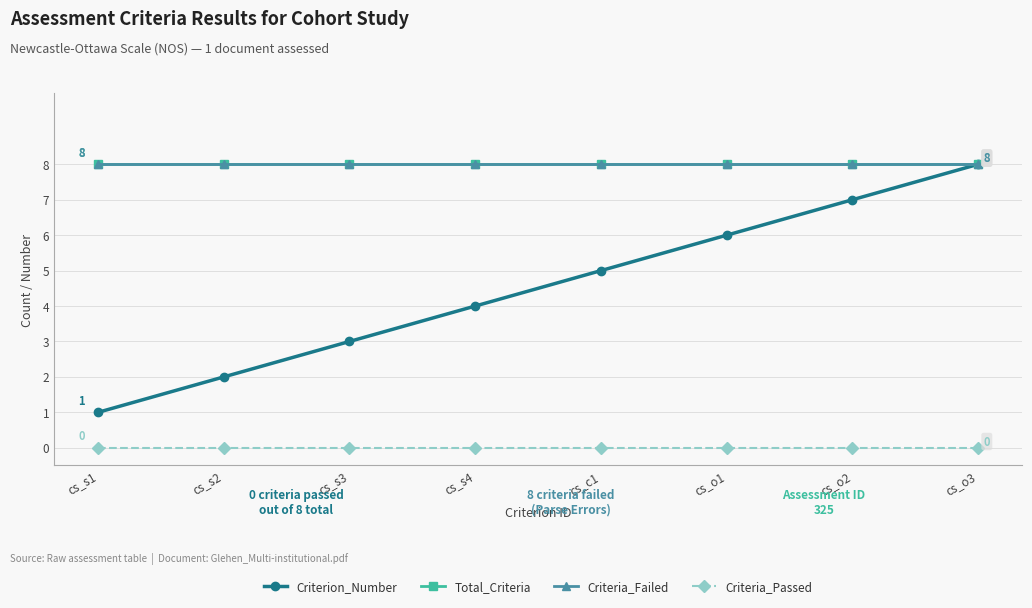

Is this an area chart (filled region under the line)?

No